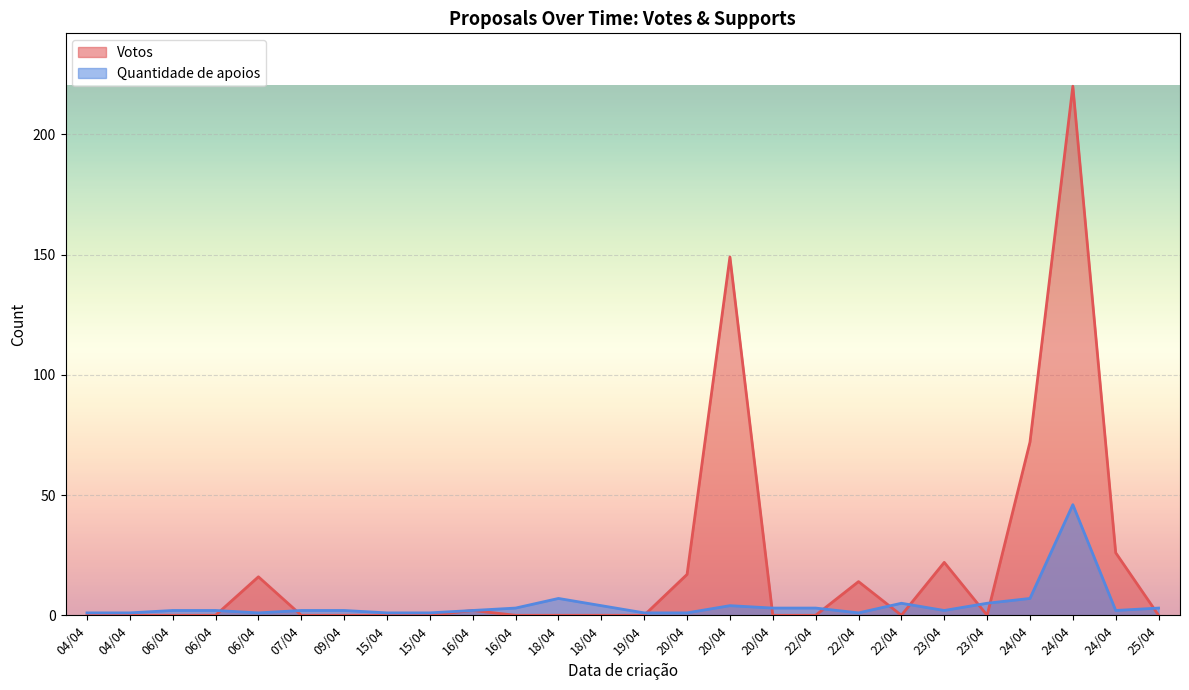

What is the label of the 1st point from the left?

04/04